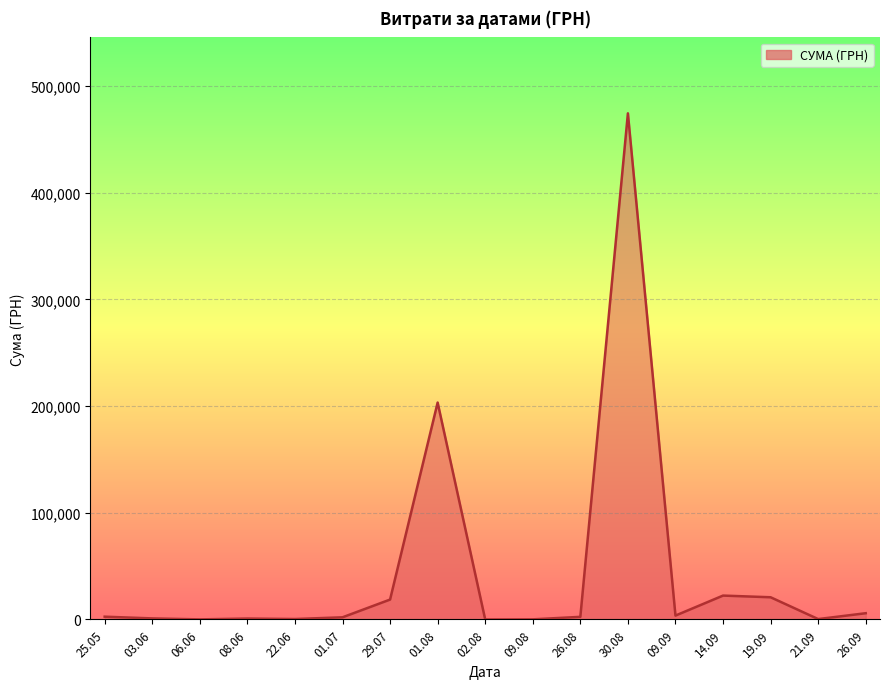

How many distinct data groups are displayed?

1